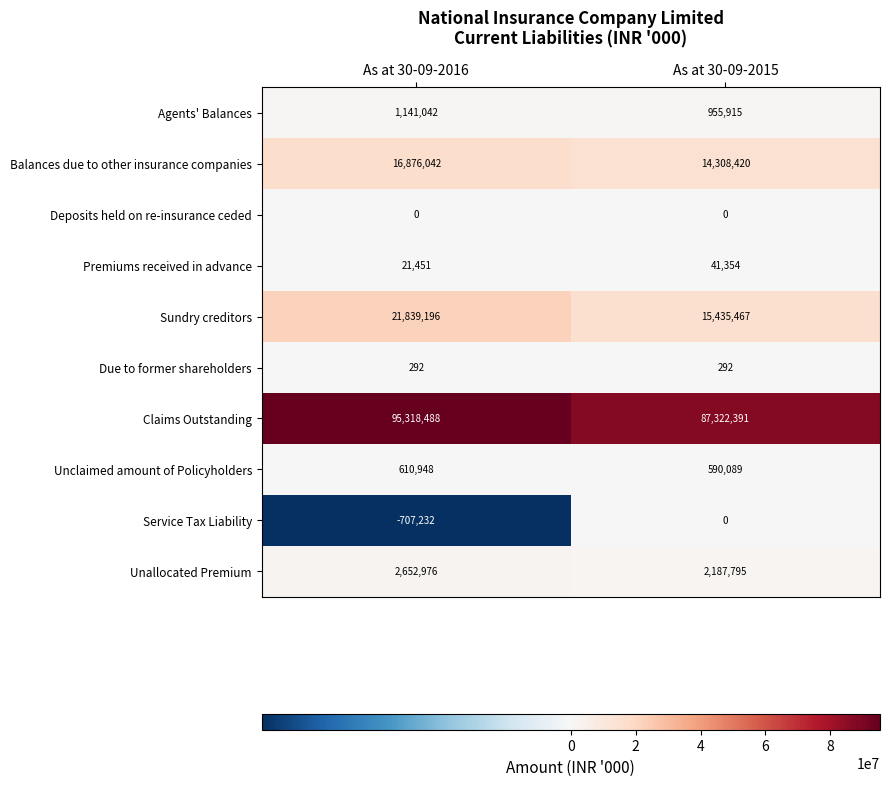

Is it true that Agents' Balances equals 1535952 at As at 30-09-2016?

False